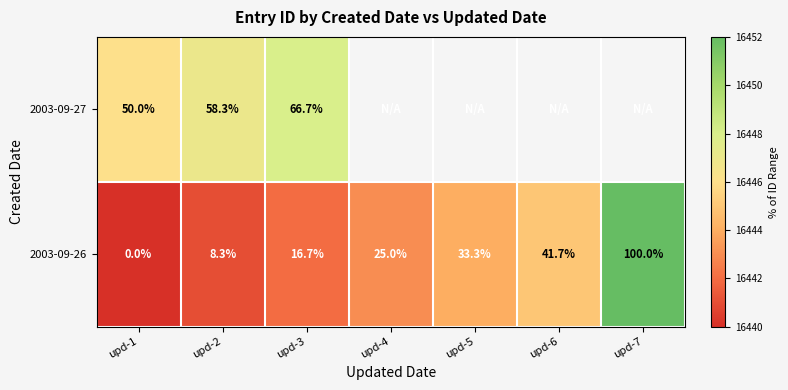

What is the difference between the maximum and second lowest values in the 2003-09-26 series?

91.7